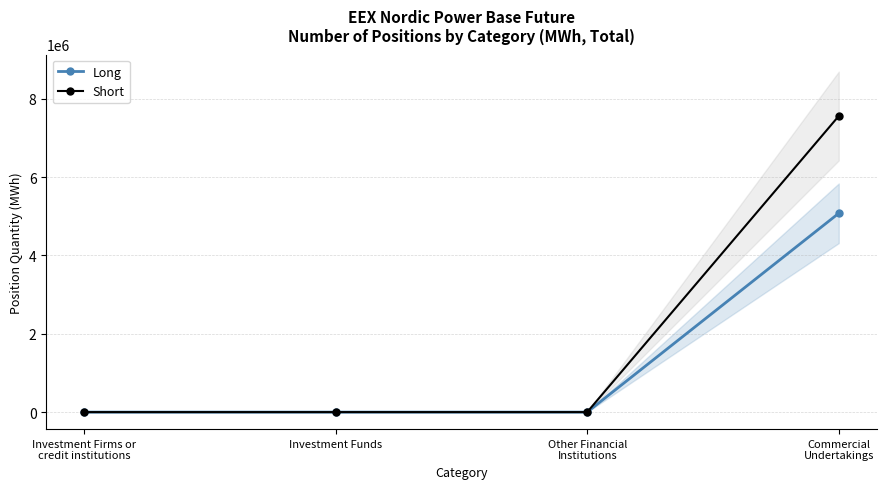

What is the label of the 1st point from the right?

Commercial
Undertakings